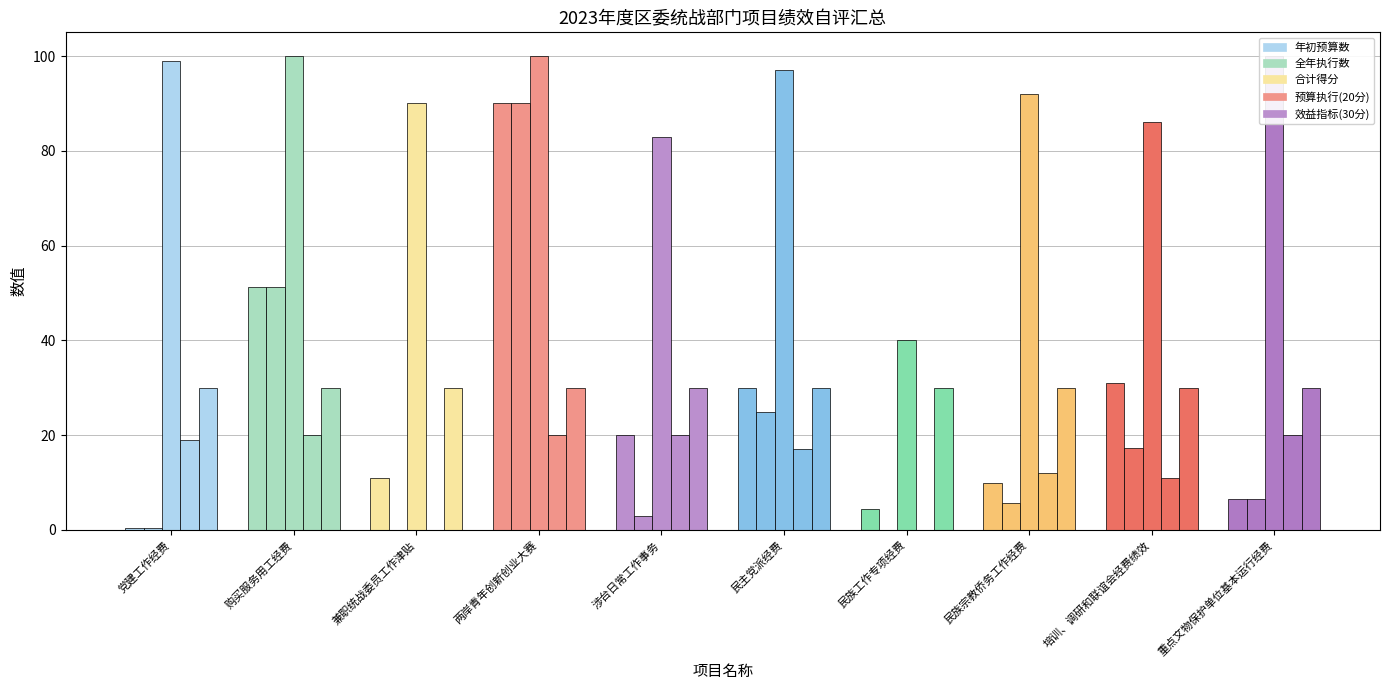

How many bars are there in each group?

5